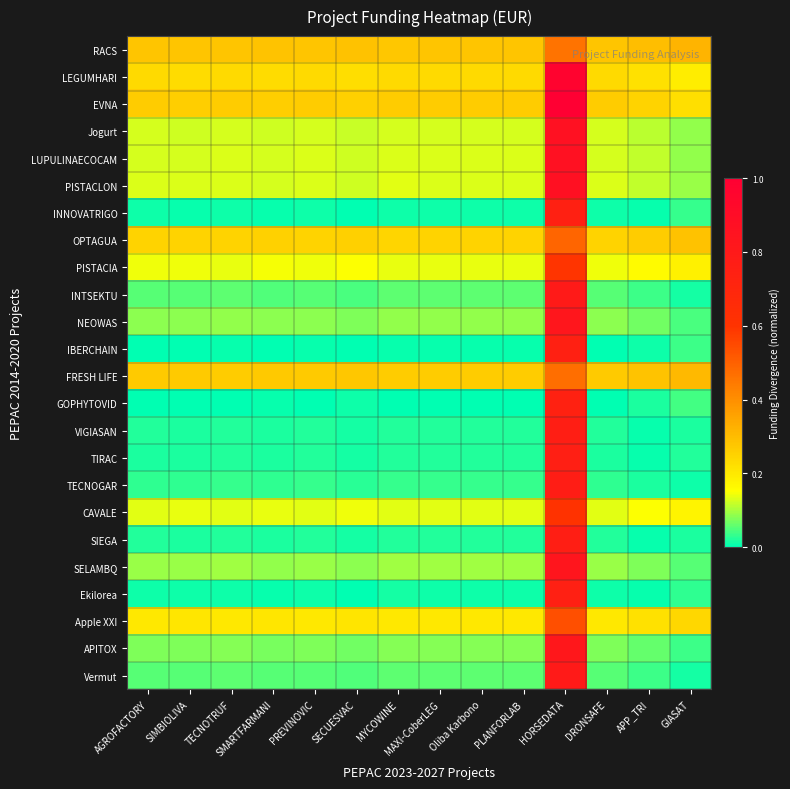

What is the greatest value displayed?

1.0